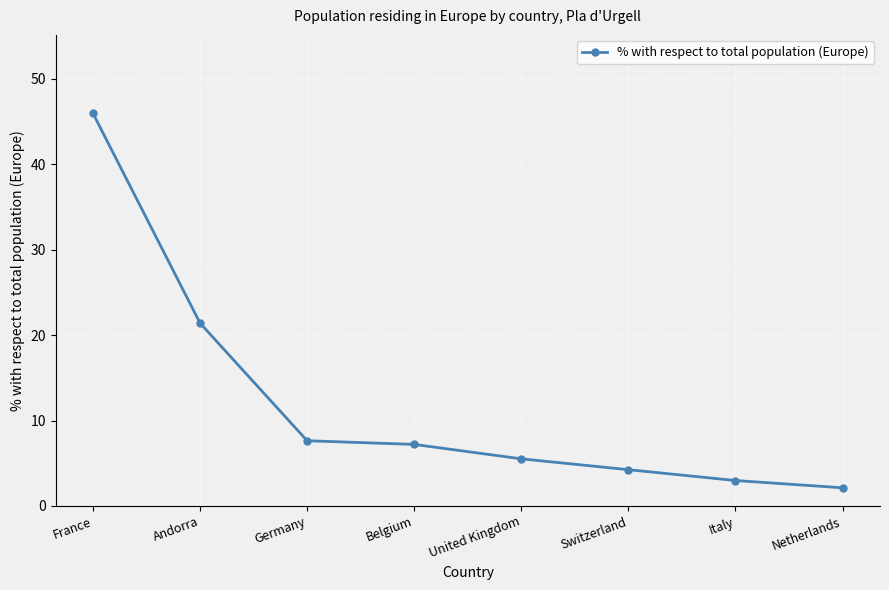

True or false: the data has more than 1 interior local peaks.

False